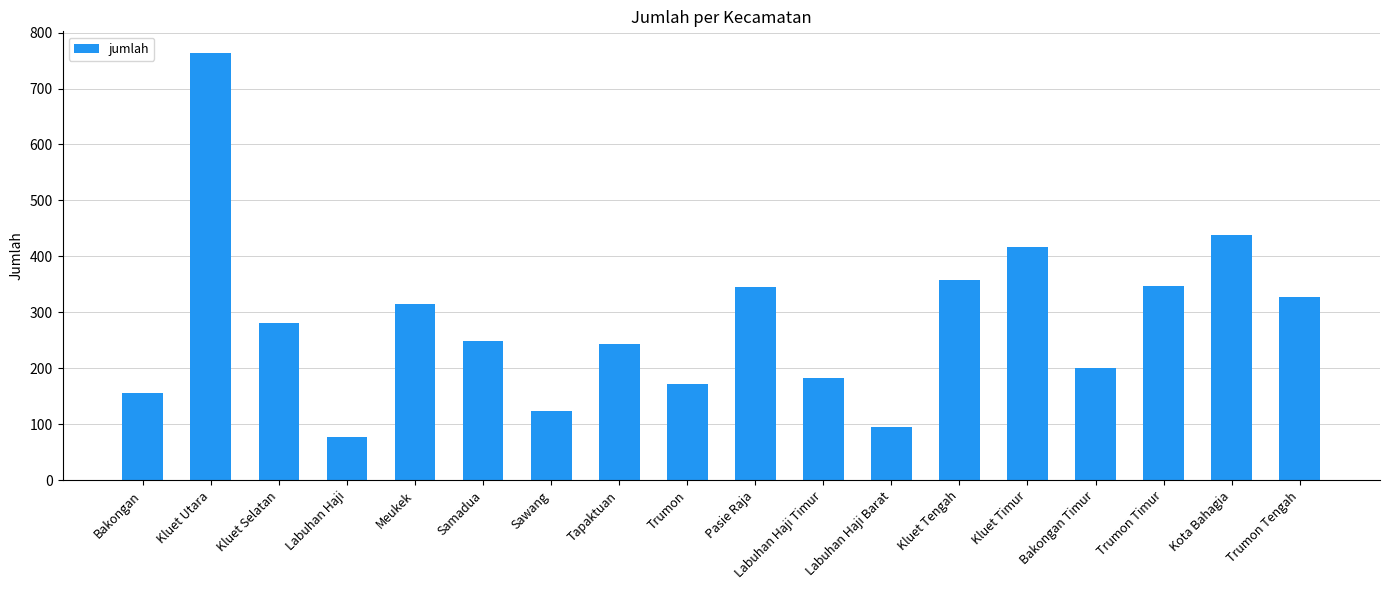

What is the value of the 18th bar from the left?

327